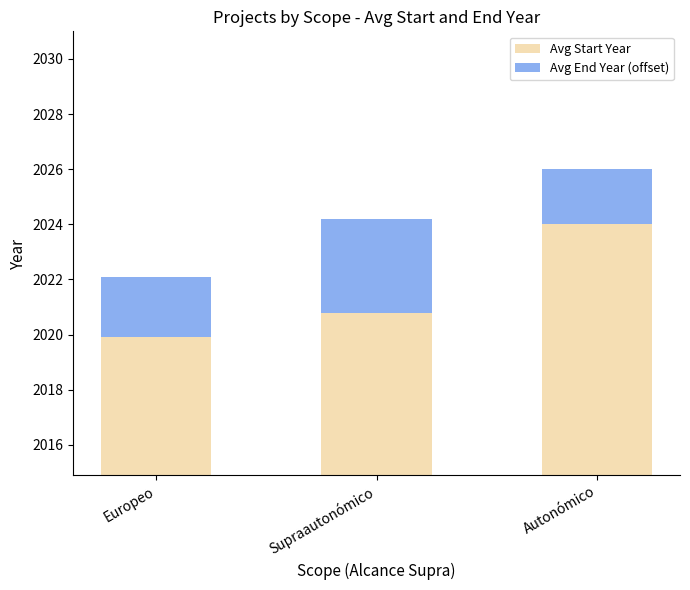

True or false: Avg Start Year has a value of 3520.2 at Europeo.

False